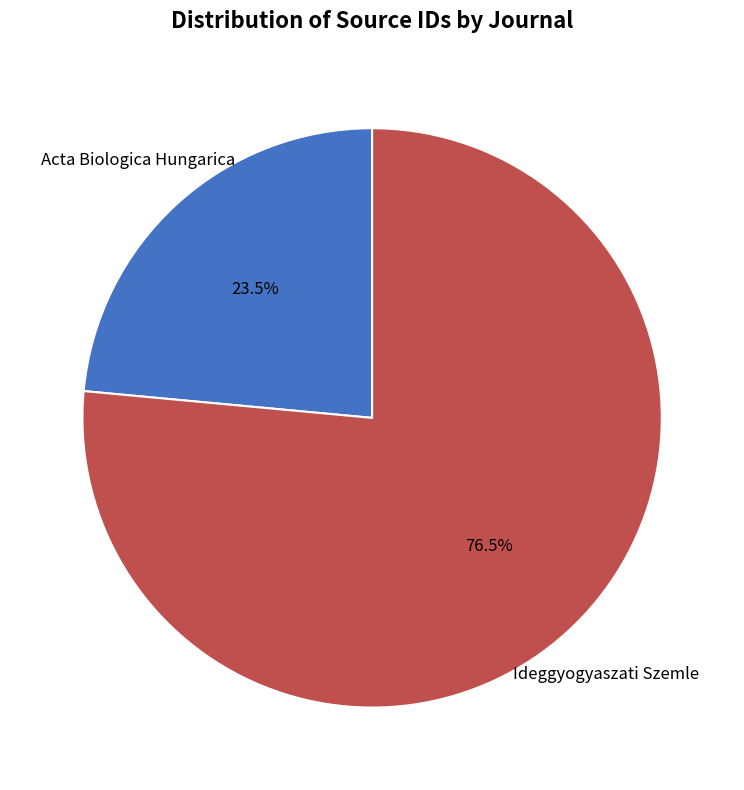

Is there any slice that represents more than half of the pie?

Yes